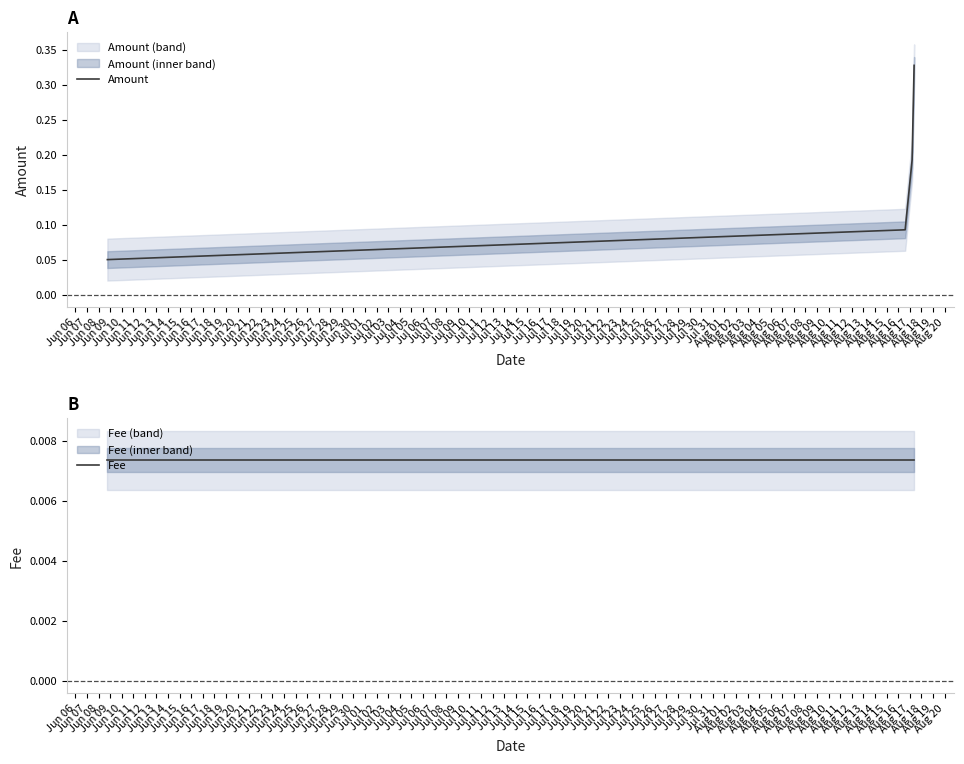

How many Amount values are between 0 and 1?

4